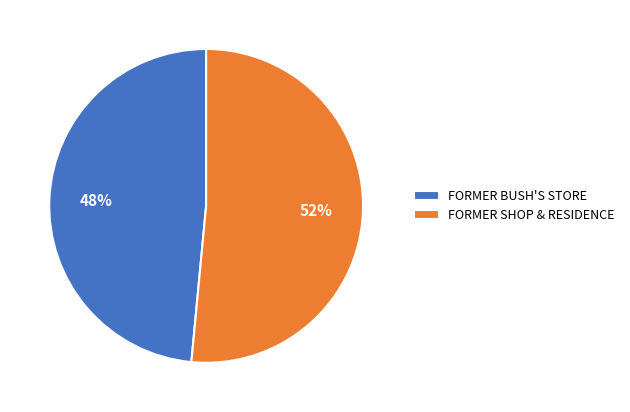

Is there any slice that represents more than half of the pie?

Yes